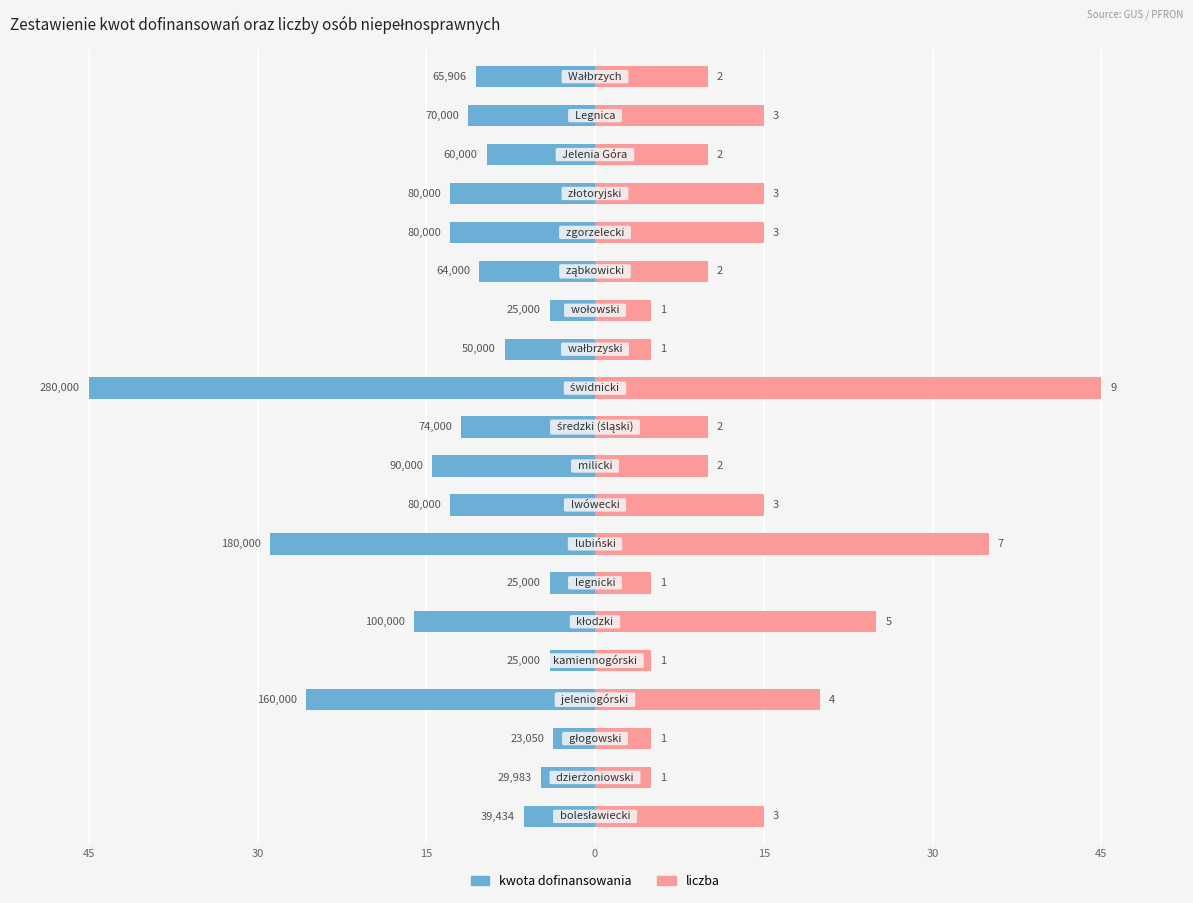

Are the bars grouped side by side (vs. stacked)?

Yes